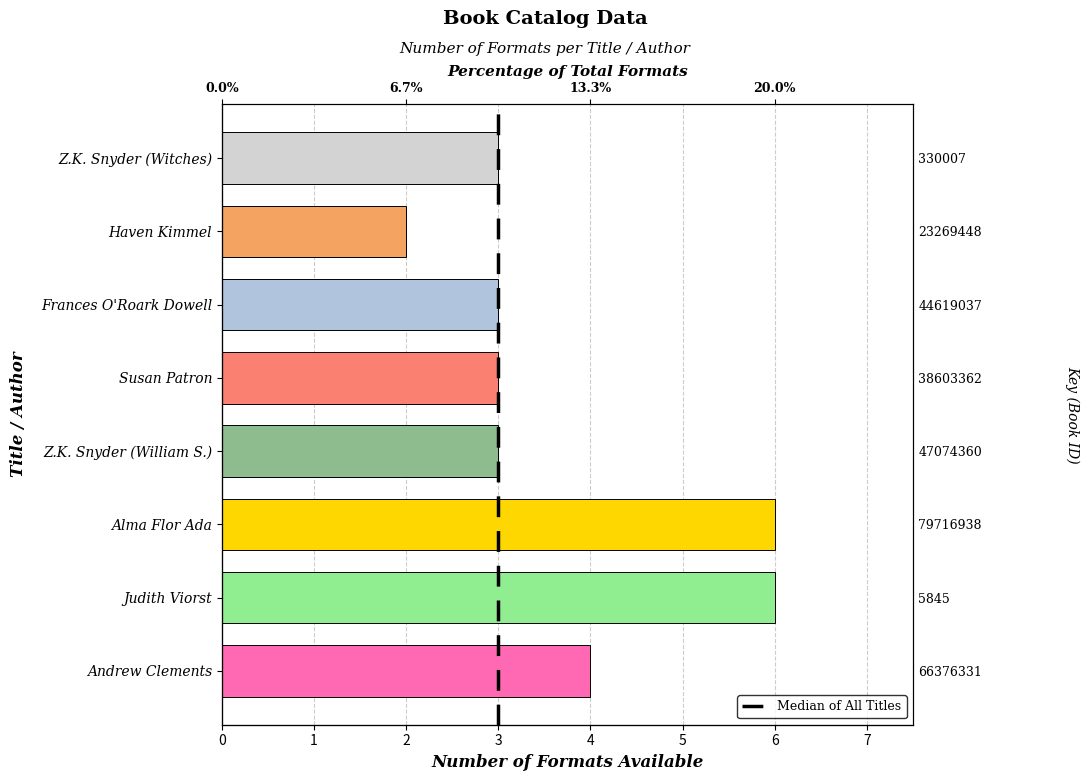

Reading left to right, list all the values displayed in this chart.

4	6	6	3	3	3	2	3